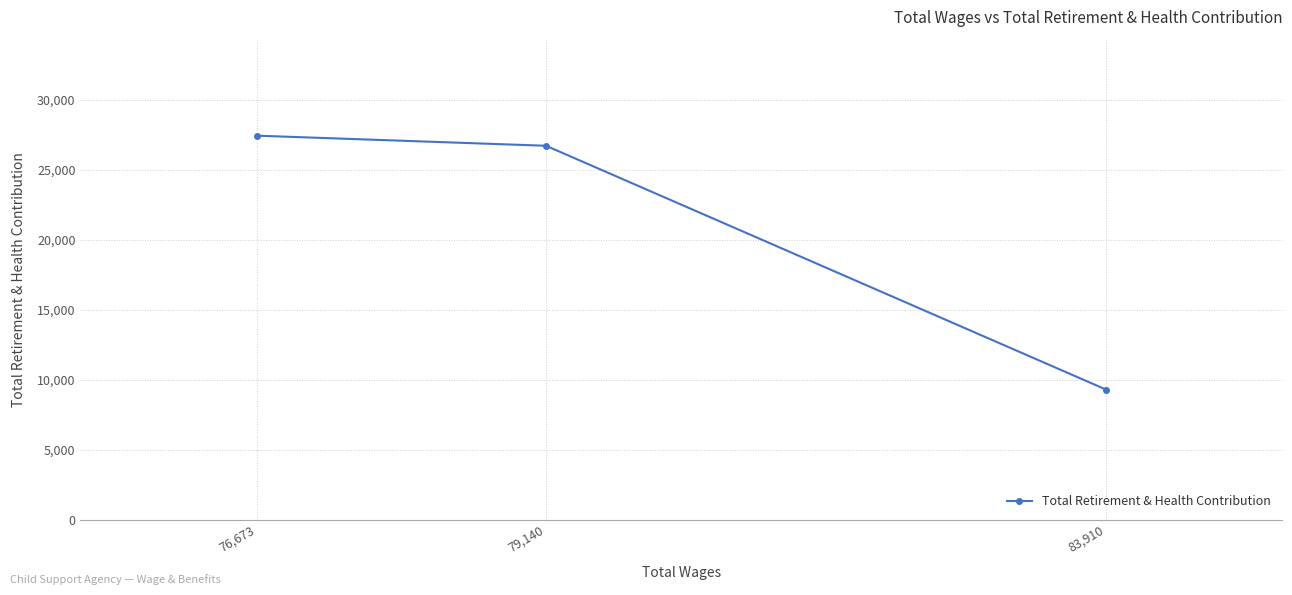

What is the change in value from 79,140 to 76,673?

+724